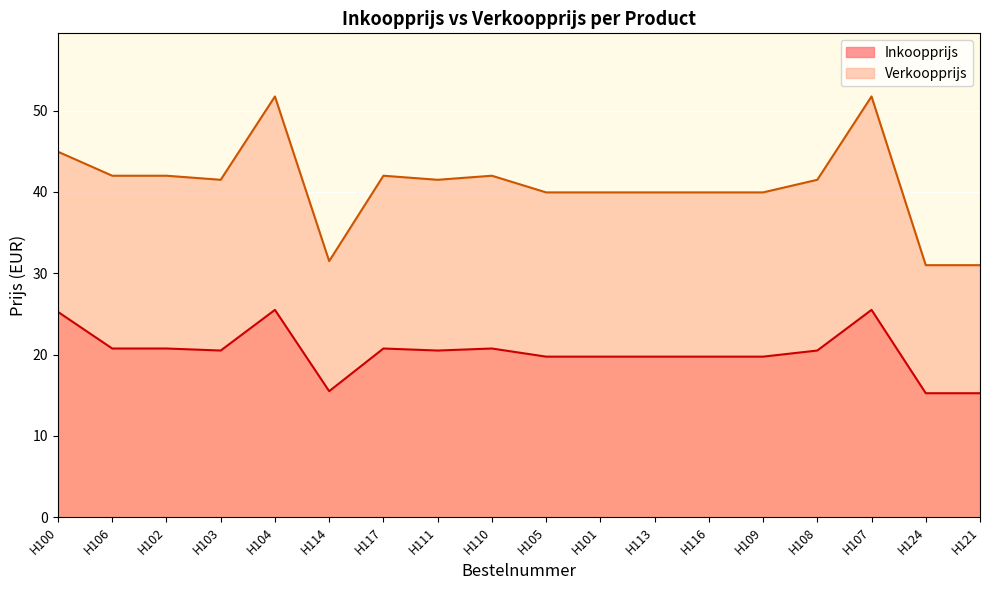

What is the label of the 14th point from the left?

H109